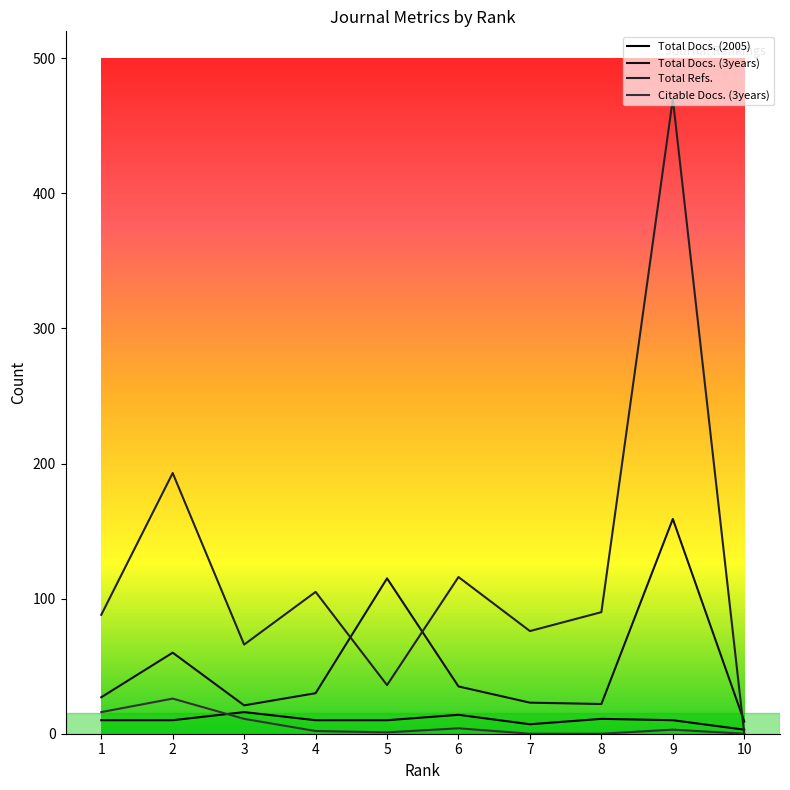

Between 3 and 10, which is larger?

3